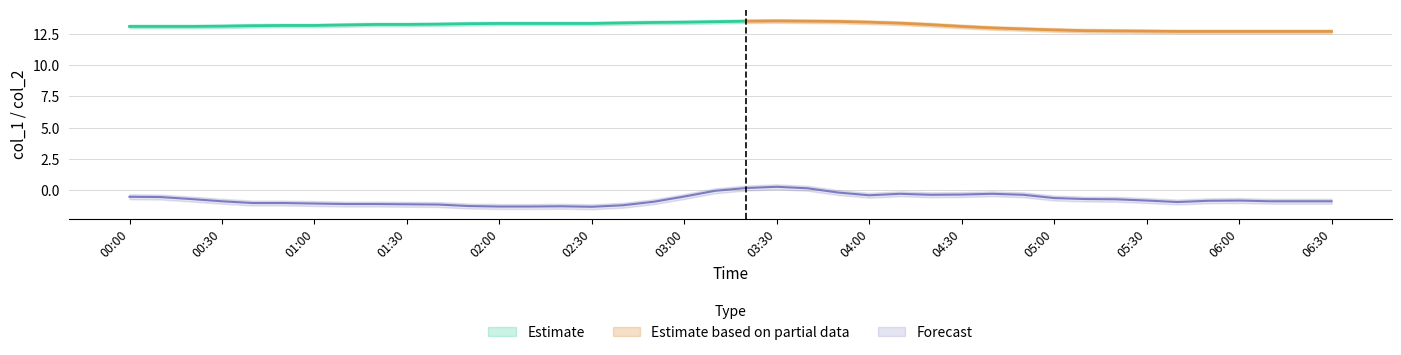

What is the difference between the maximum and minimum values in the col_1 series?

0.9